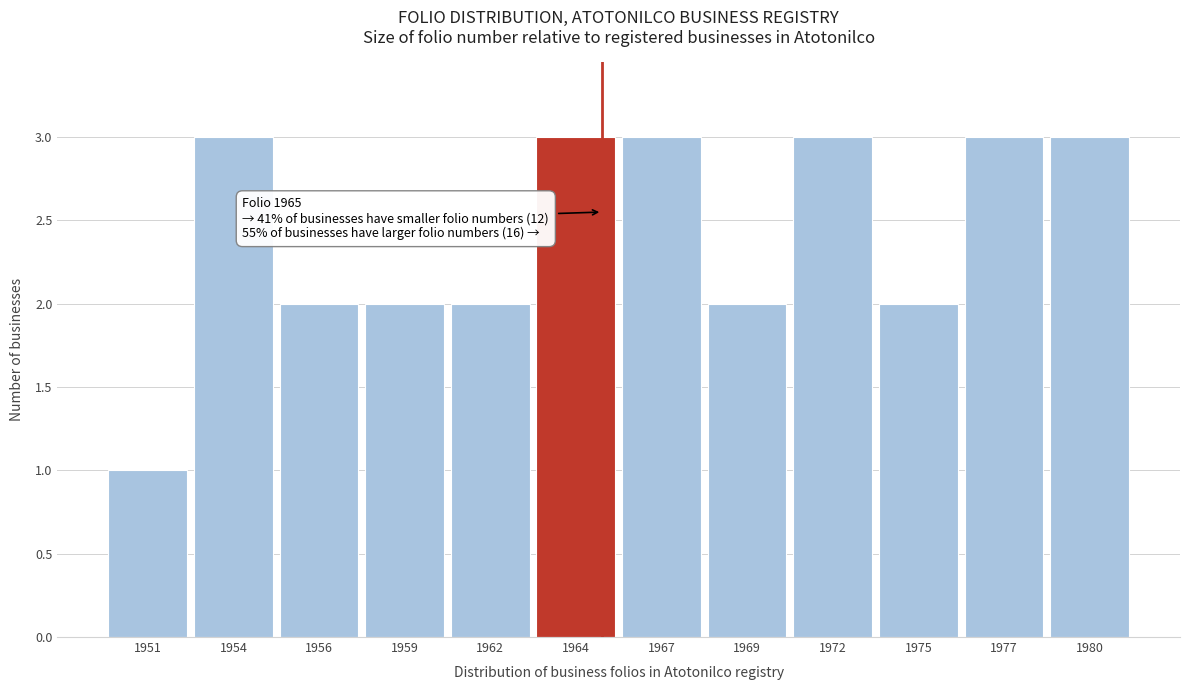

Reading left to right, extract all data points from this chart.

1951=1	1954=3	1956=2	1959=2	1962=2	1964=3	1967=3	1969=2	1972=3	1975=2	1977=3	1980=3